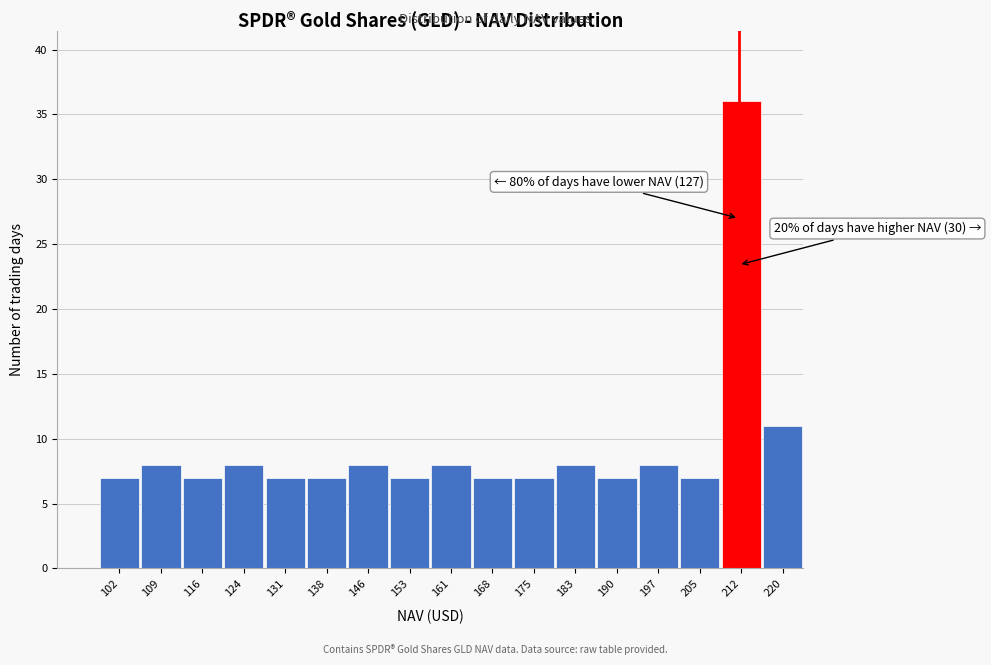

Reading right to left, list all the values displayed in this chart.

220=11	212=36	205=7	197=8	190=7	183=8	175=7	168=7	161=8	153=7	146=8	138=7	131=7	124=8	116=7	109=8	102=7